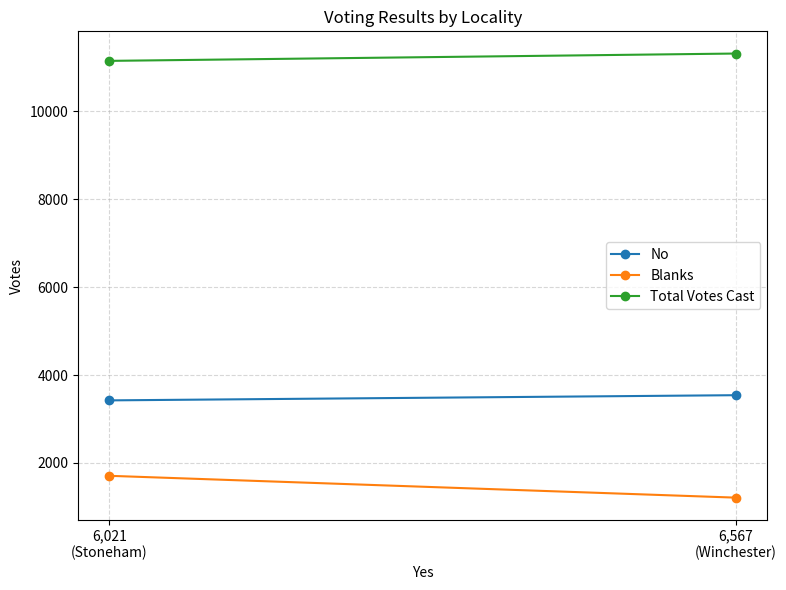

At how many categories does at least one series exceed 5189?

2